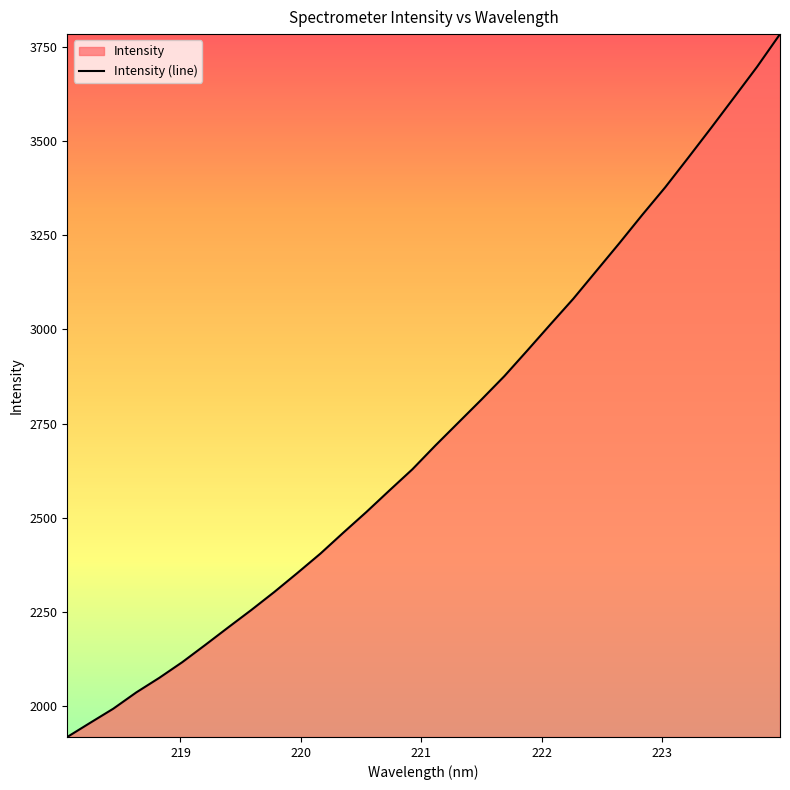

What is the difference between the maximum and minimum values?

1865.1